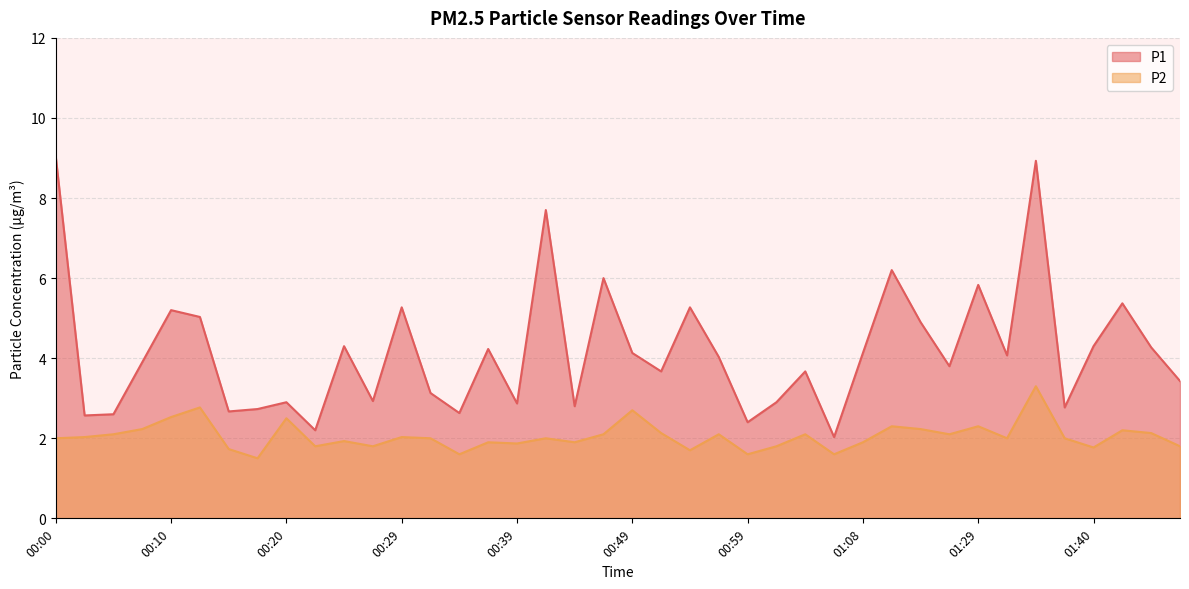

How many lines are shown in the chart?

2